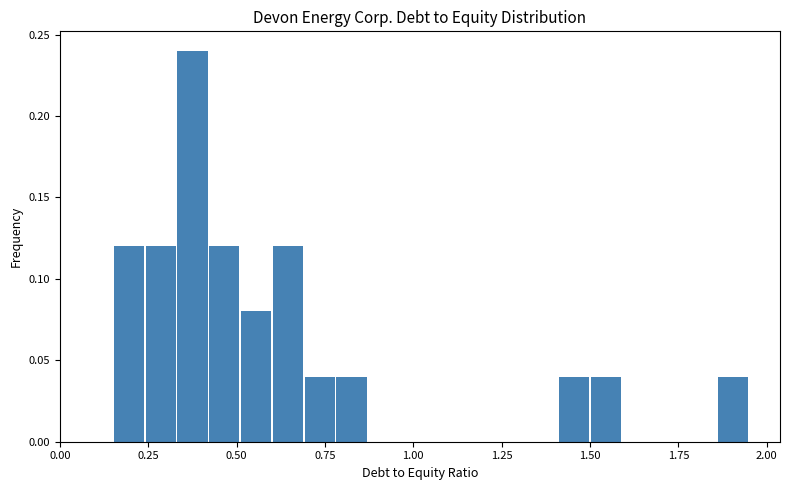

Read against the x-axis, roughly where is the centre of the tallest bar?

0.40